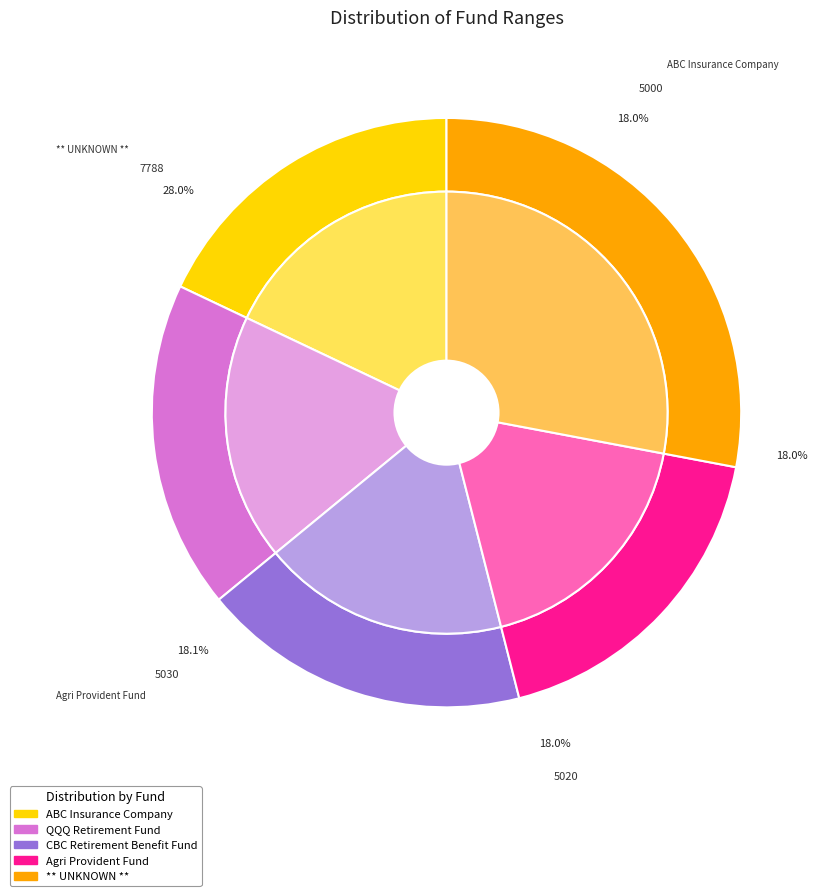

To the nearest percent, what percentage of the pie is CBC Retirement Benefit Fund?

18%